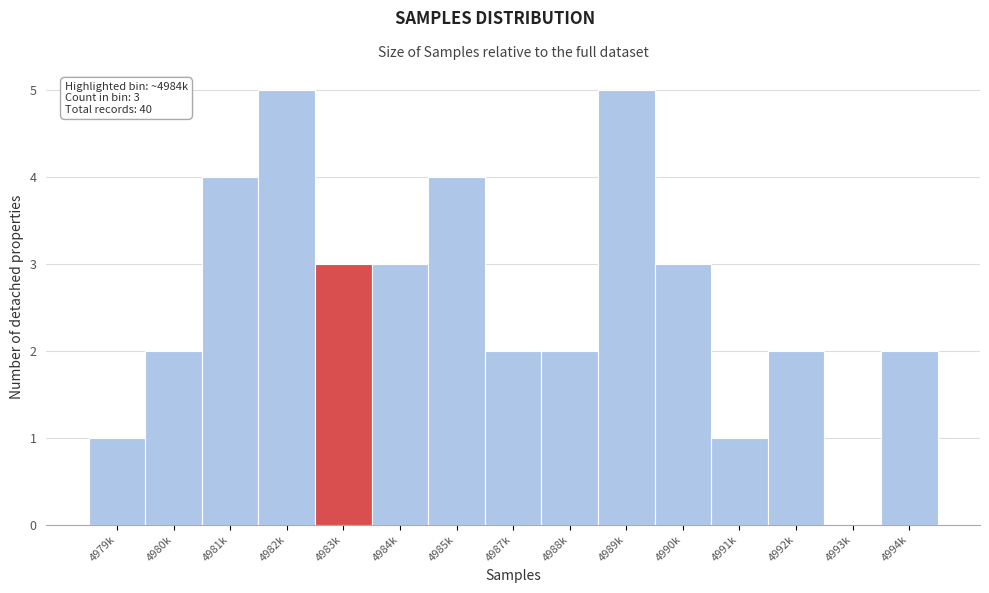

Reading right to left, transcribe all the data shown in this chart.

4994k=2	4993k=0	4992k=2	4991k=1	4990k=3	4989k=5	4988k=2	4987k=2	4985k=4	4984k=3	4983k=3	4982k=5	4981k=4	4980k=2	4979k=1